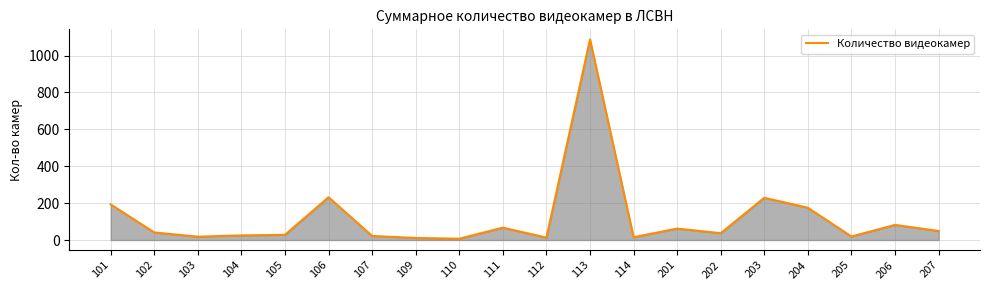

The chart shows a value of 67 at 111. True or false?

True